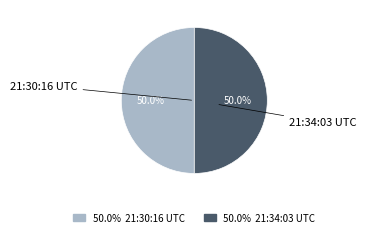

Which slice is the smallest?

2013-10-26 21:30:16 UTC